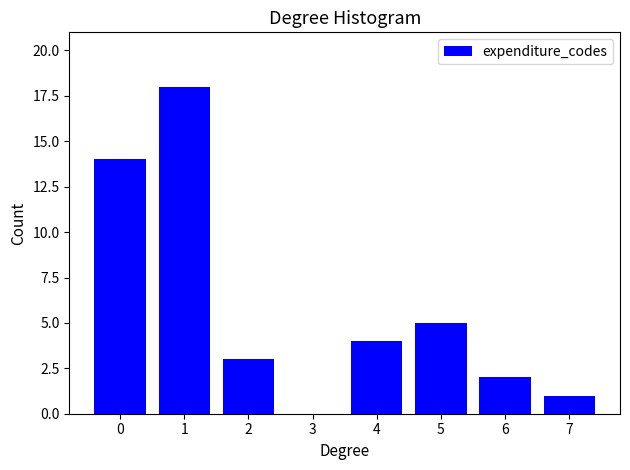

Reading left to right, list all the values displayed in this chart.

0=14	1=18	2=3	3=0	4=4	5=5	6=2	7=1